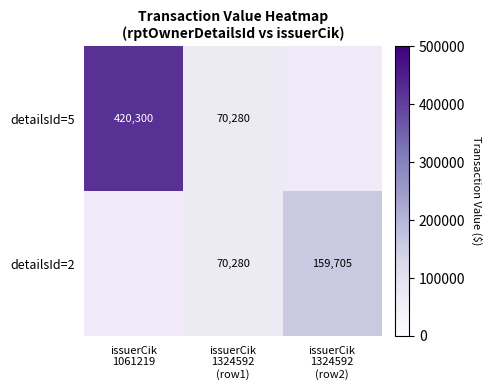

How many values in detailsId=5 are above zero?

2